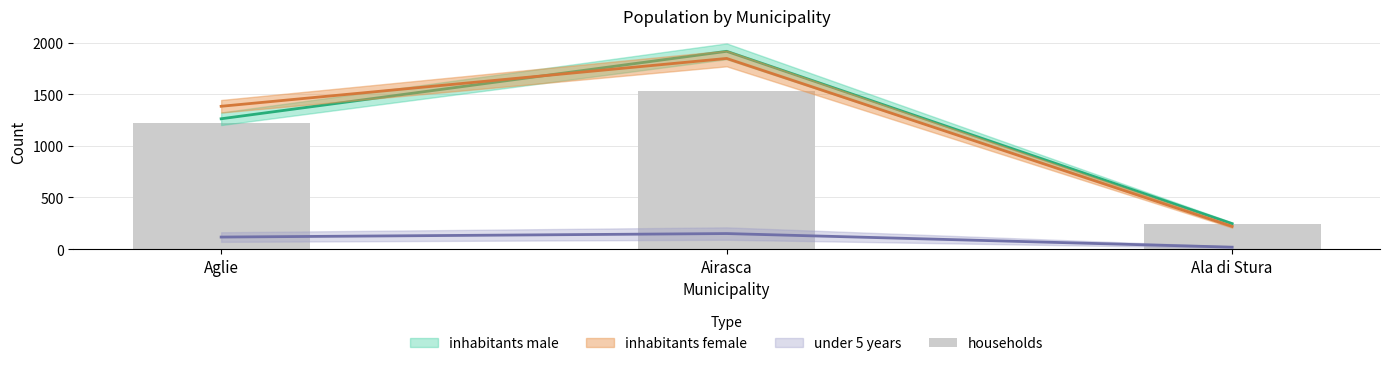

Which label corresponds to the largest value in the chart?

Airasca